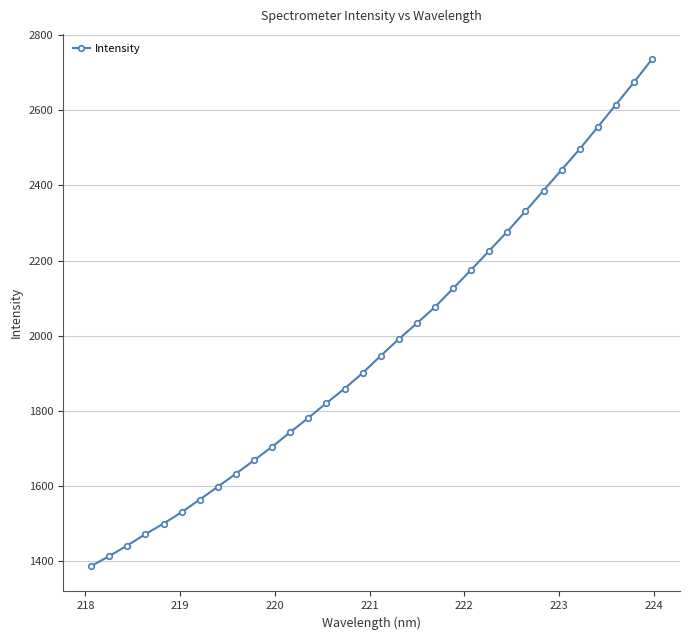

What is the sum of all values?

63112.8